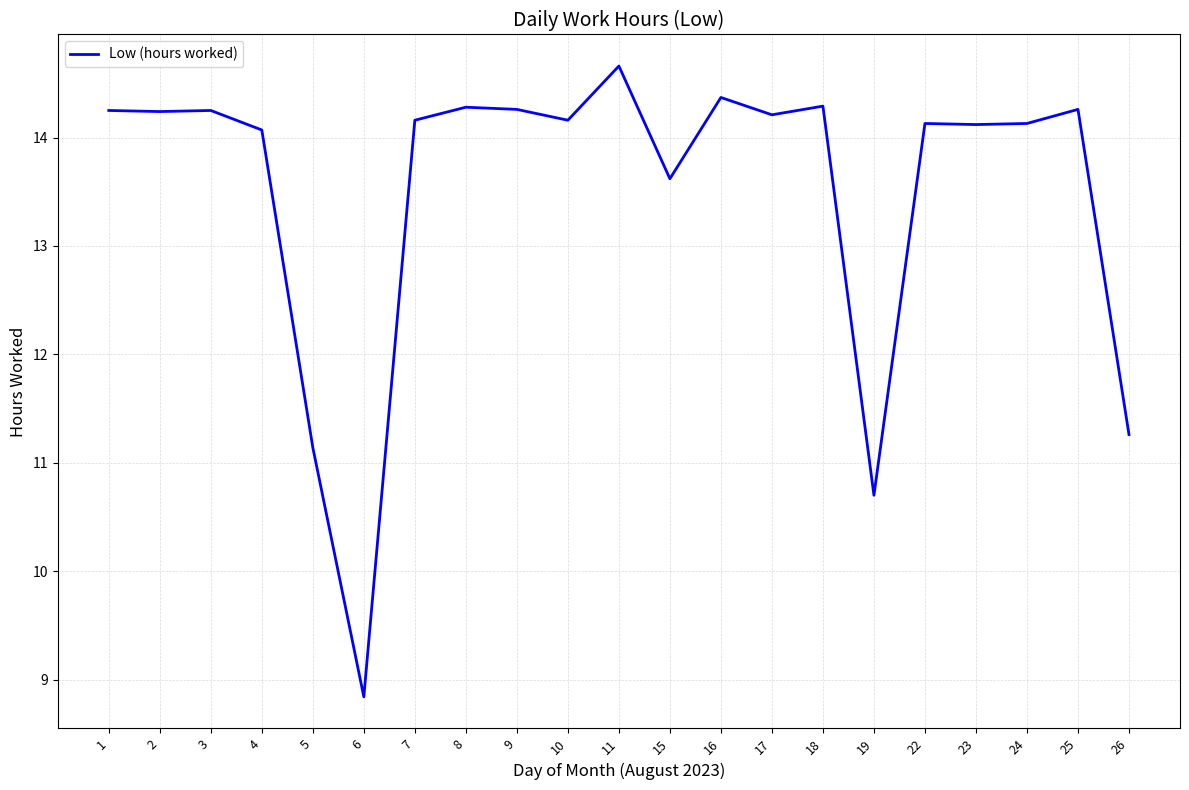

Between 16 and 23, which is larger?

16